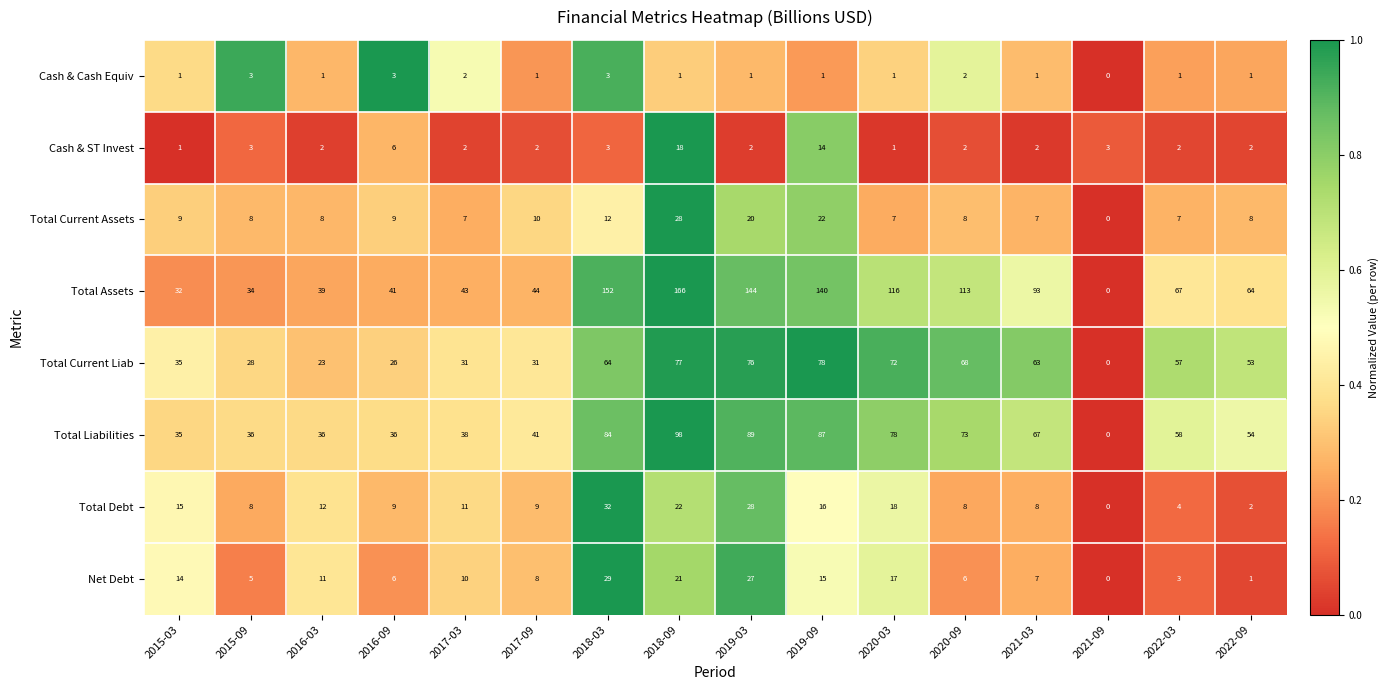

Where does the Total Liabilities series first go above 58?

2018-03